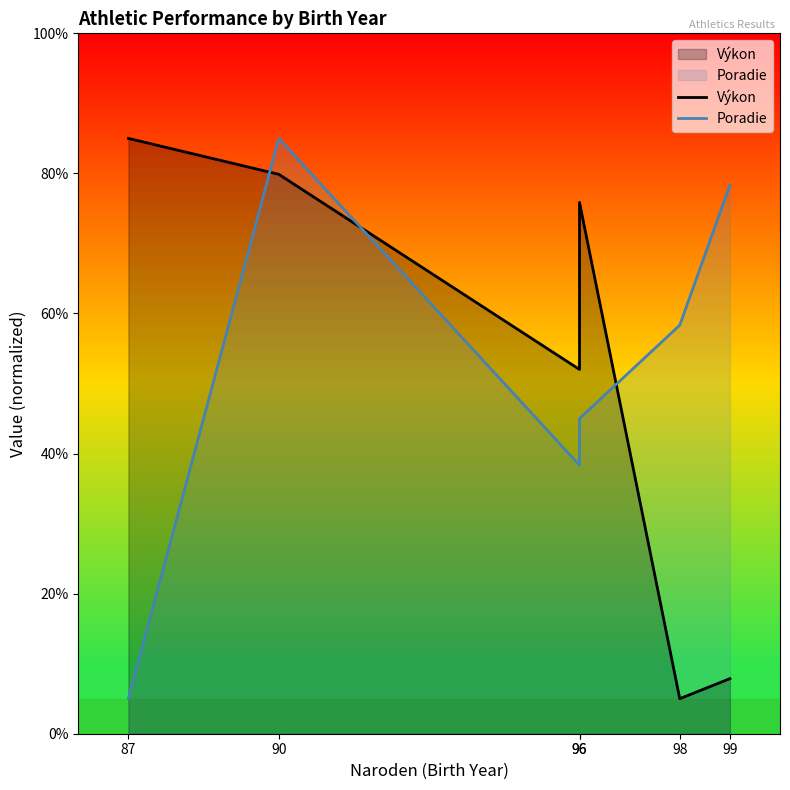

True or false: Poradie has a value of 71.9 at 96.

False